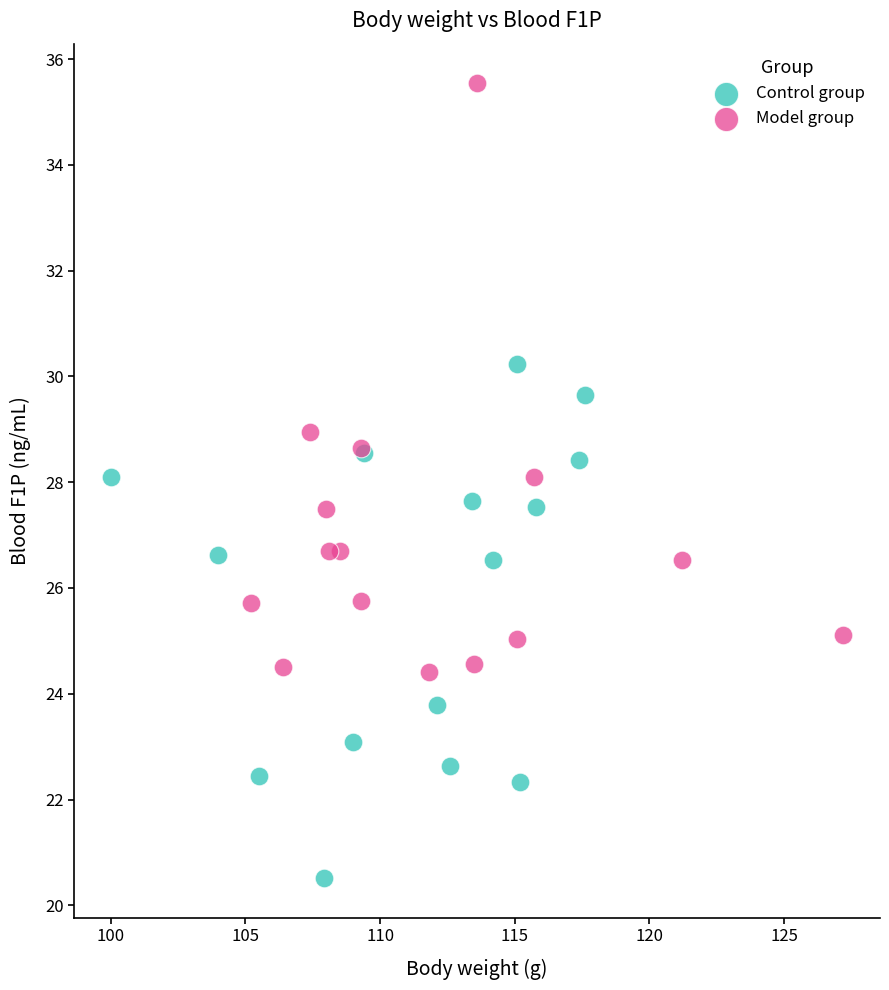

Which series contains the highest Y value?

Model group